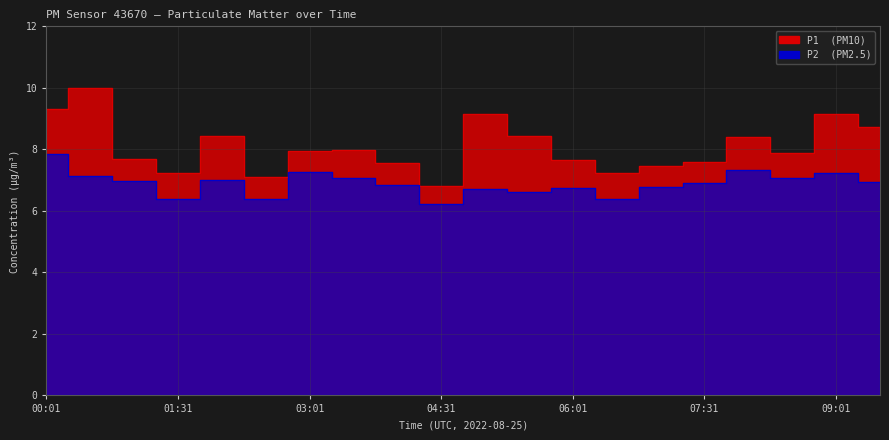

What is the lowest value of the P1 series?

6.8